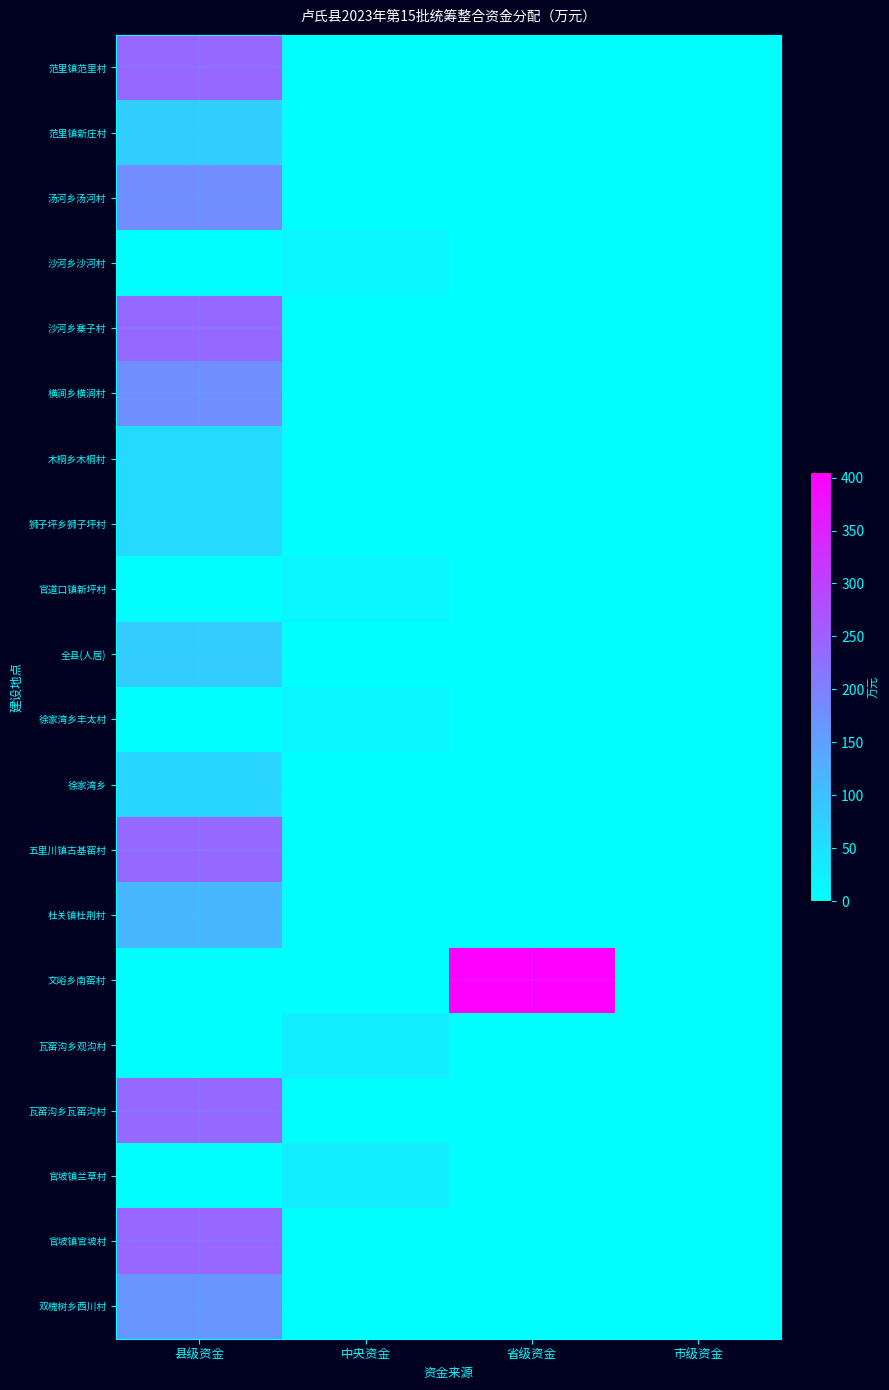

At which category is the sum across all series the highest?

县级资金